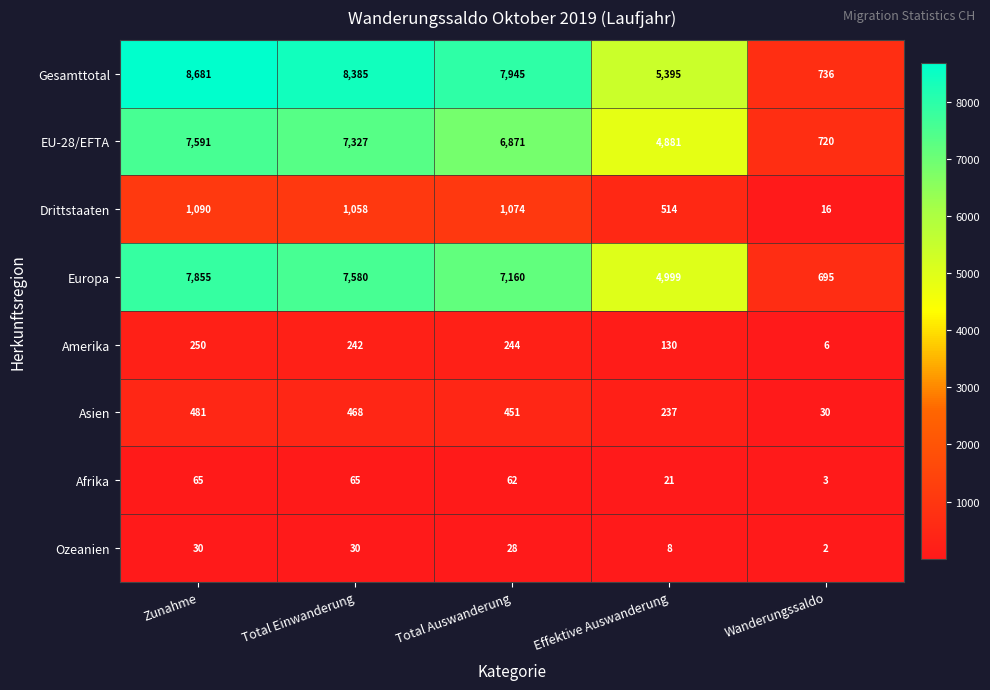

Read the Europa value at Effektive Auswanderung, to the nearest 50.

5000